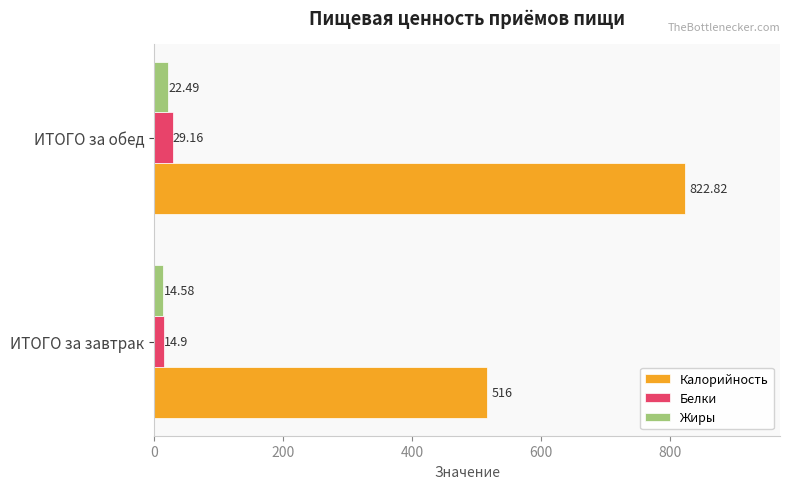

What are all the series names shown in the legend?

Калорийность, Белки, Жиры